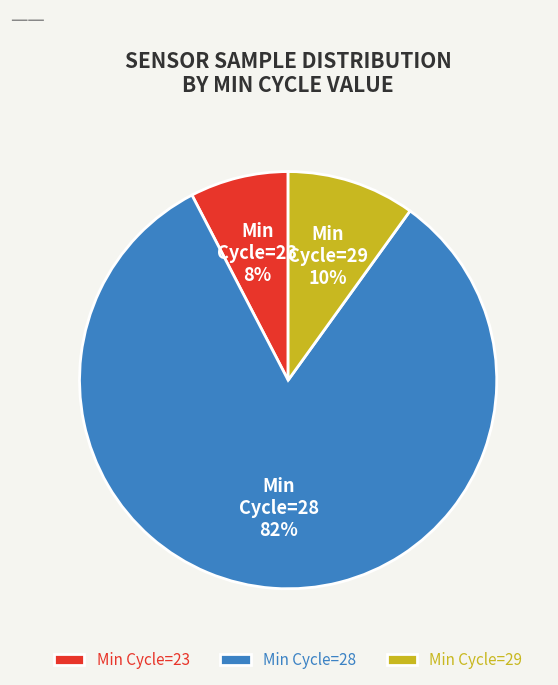

Between Min Cycle=28 and Min Cycle=29, which is larger?

Min Cycle=28